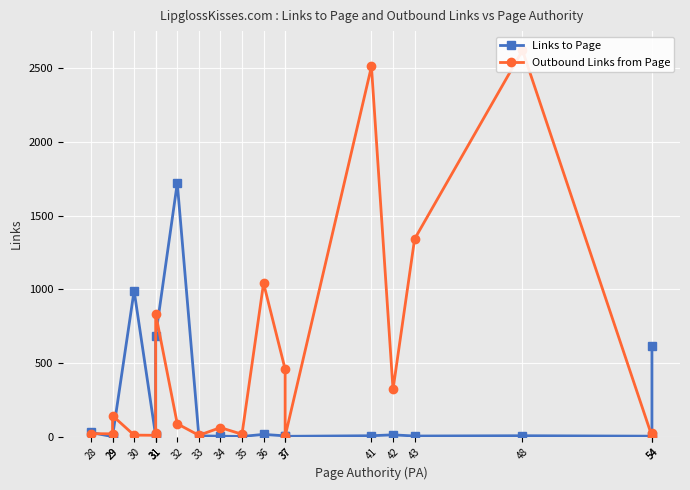

Rank the series by their average value, from lowest to highest.

Links to Page, Outbound Links from Page